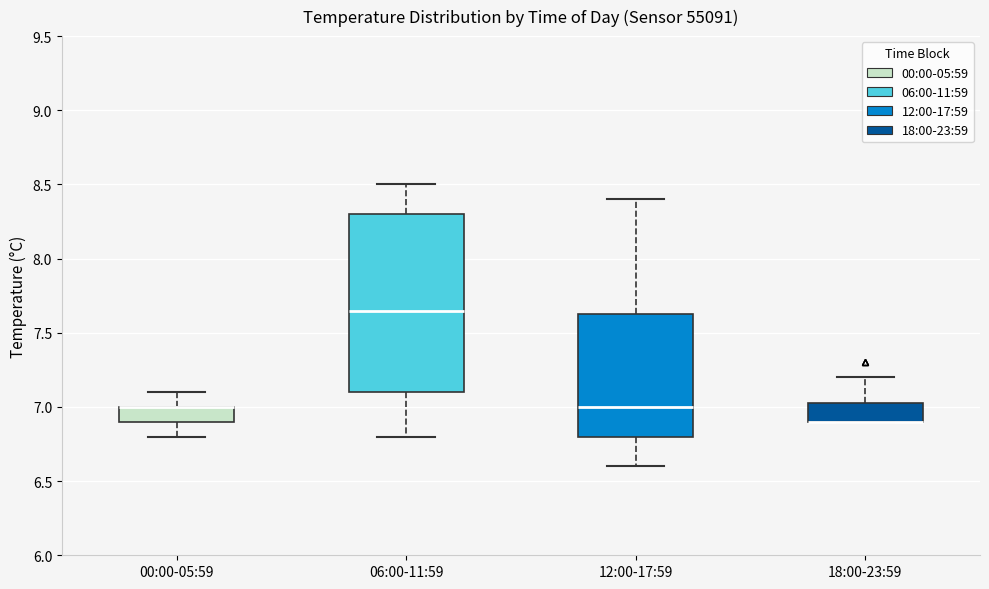

Which box is the tallest, from its lower edge to its upper edge?

06:00-11:59